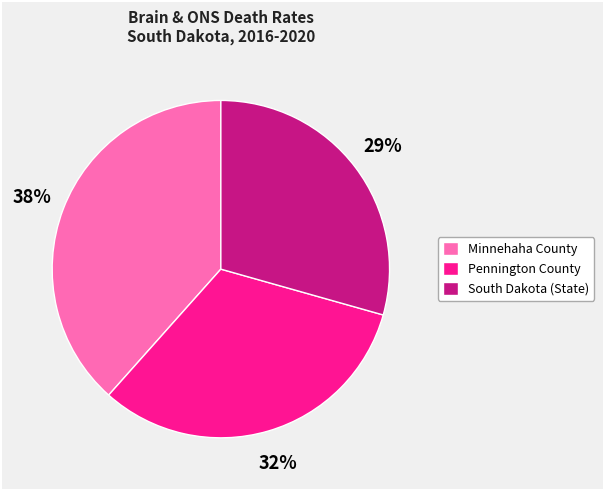

The South Dakota (State) slice represents 29% of the pie. True or false?

True